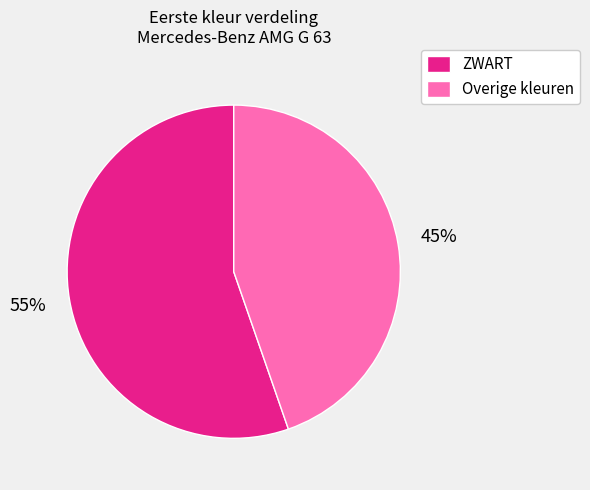

The Overige kleuren slice represents 59% of the pie. True or false?

False